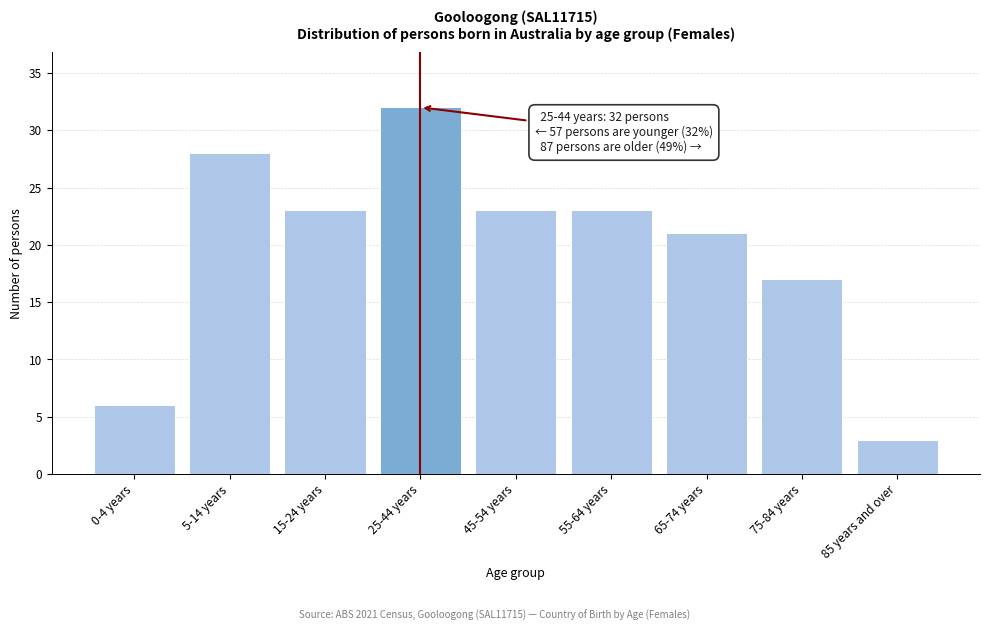

Reading left to right, what are all the values shown in this chart?

6	28	23	32	23	23	21	17	3